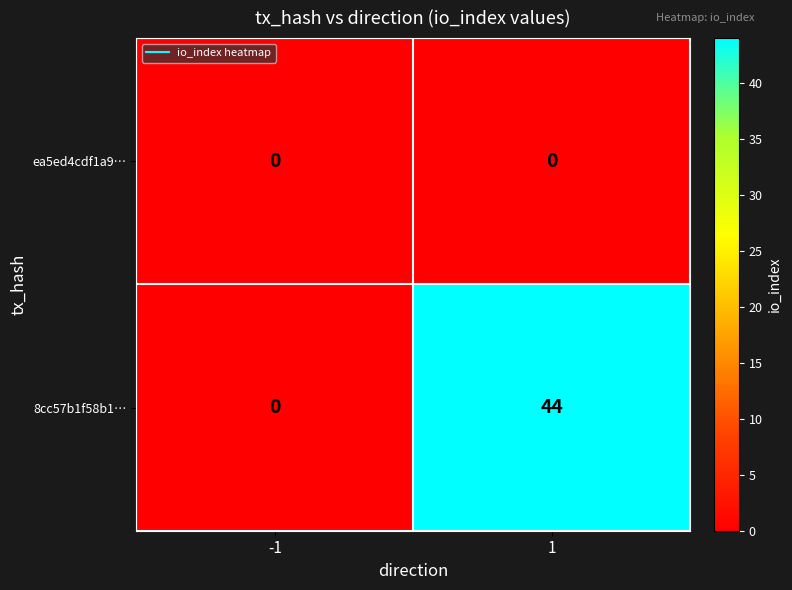

What is the spread (max minus min) of values at 1?

44